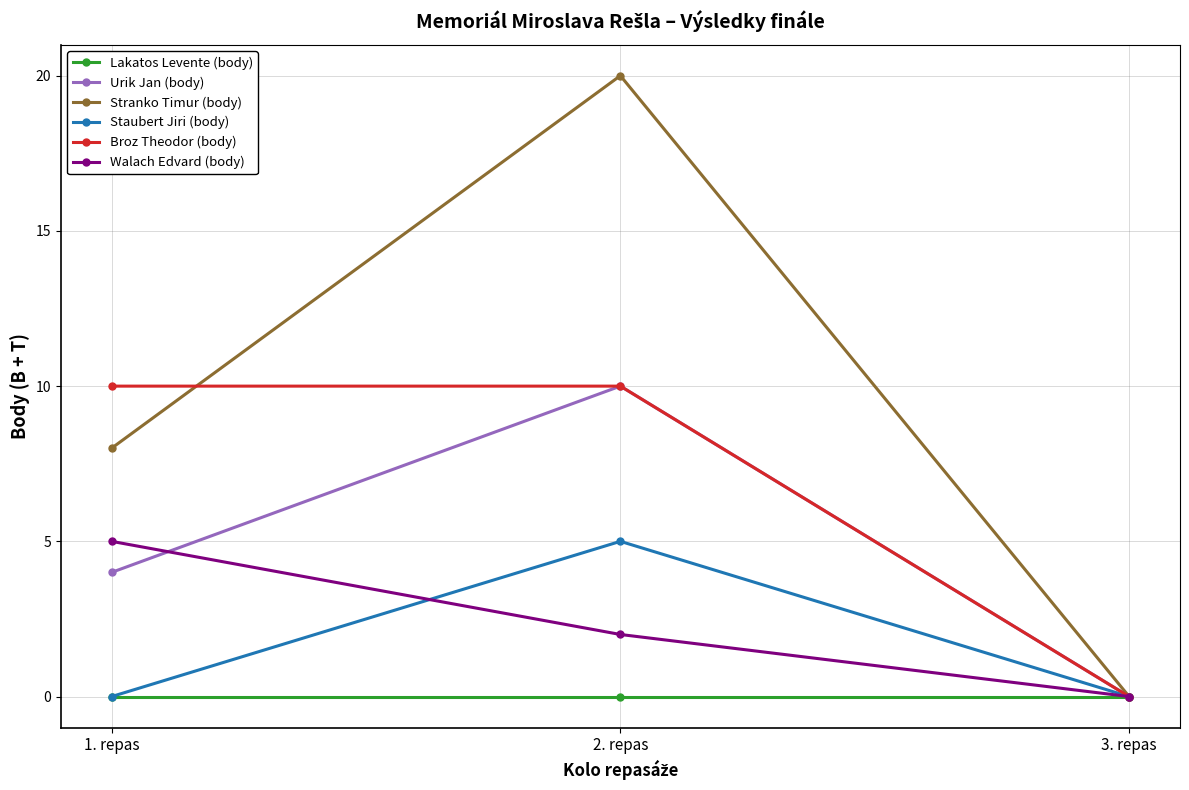

Count the Urik Jan (body) values in the range 0 to 10.

3